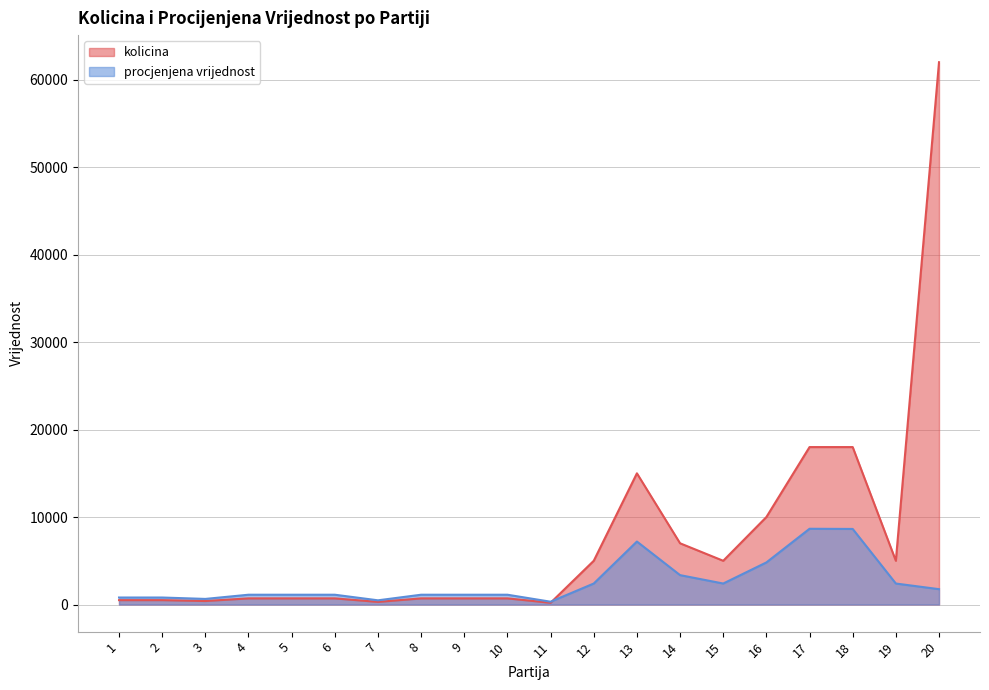

How many values in the kolicina series exceed 700?

9